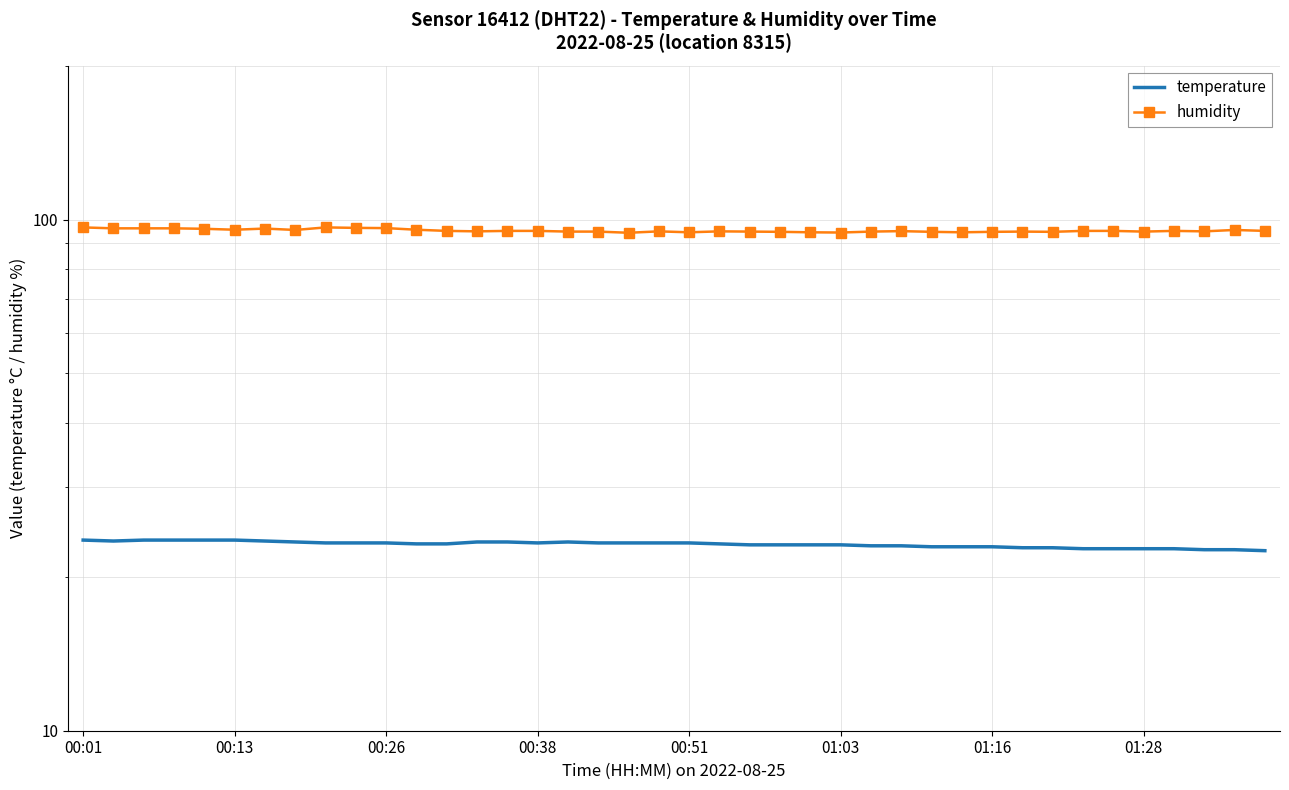

At which label does temperature reach its peak?

00:01